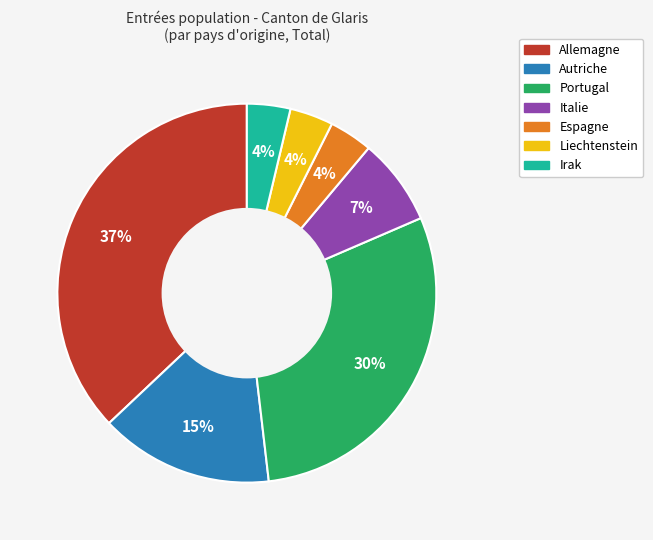

Is there a majority slice in this chart?

No